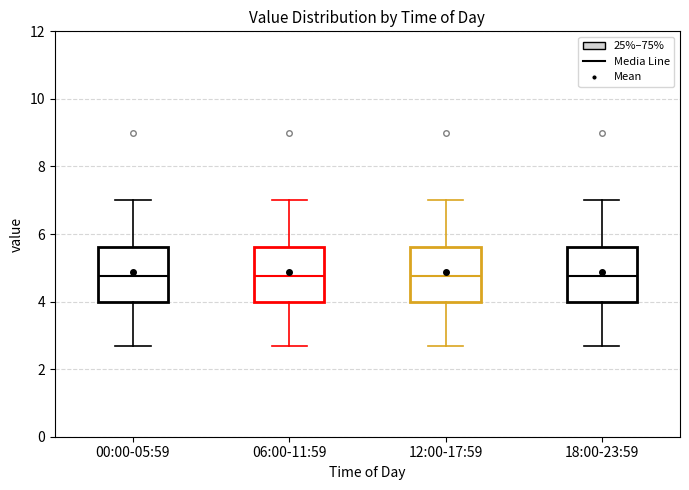

Where does the lower whisker of the box for 12:00-17:59 end on the y-axis? The values are not printed on the chart, so give them approximately, as read against the axis.

2.8